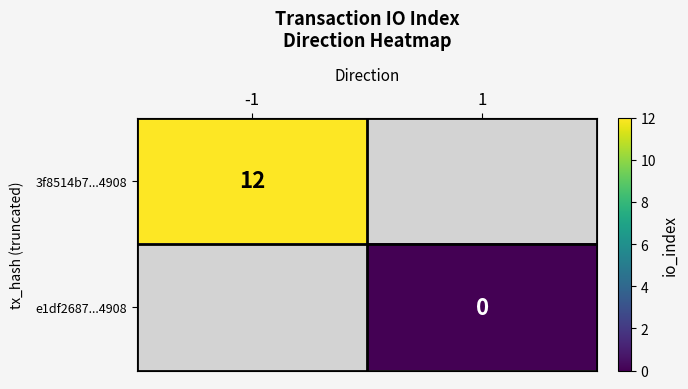

The value of 3f8514b7...4908 at -1 is 12. True or false?

True